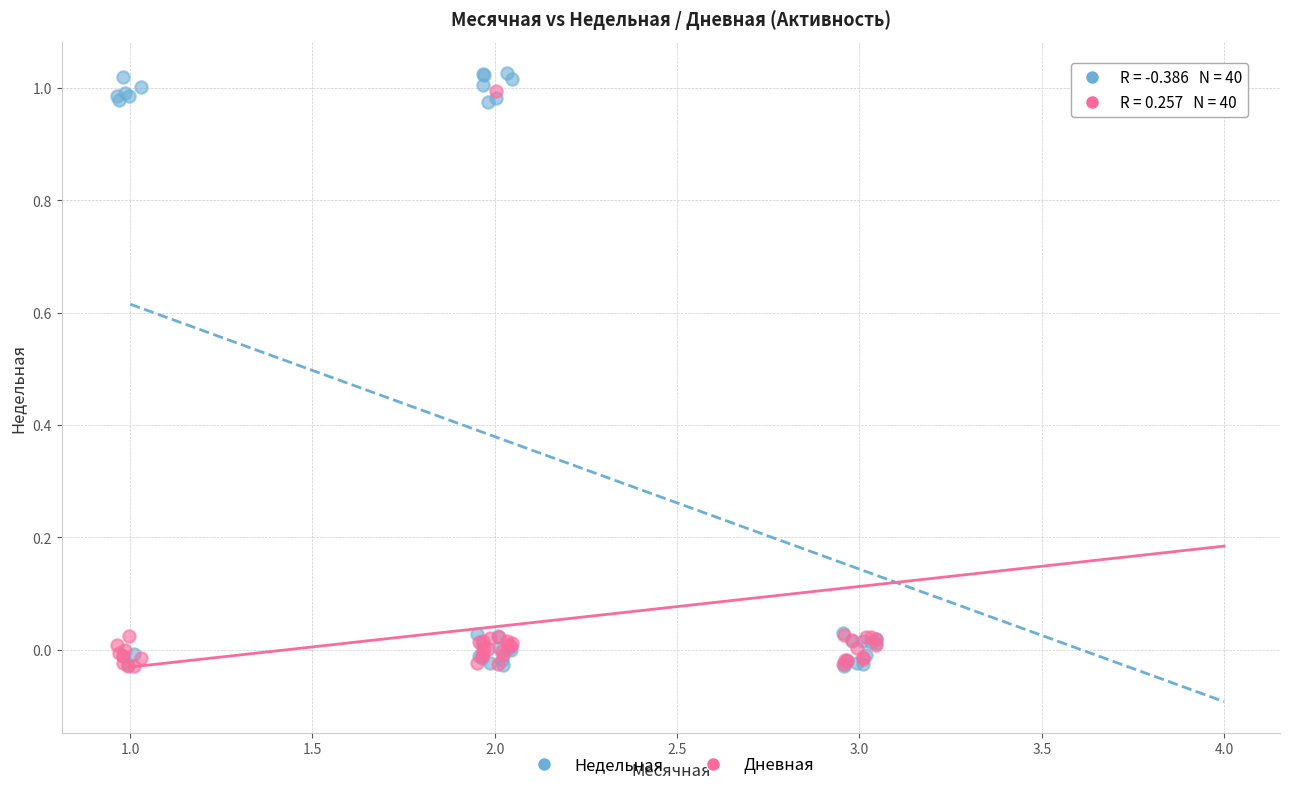

What are all the series names shown in the legend?

Недельная, Дневная